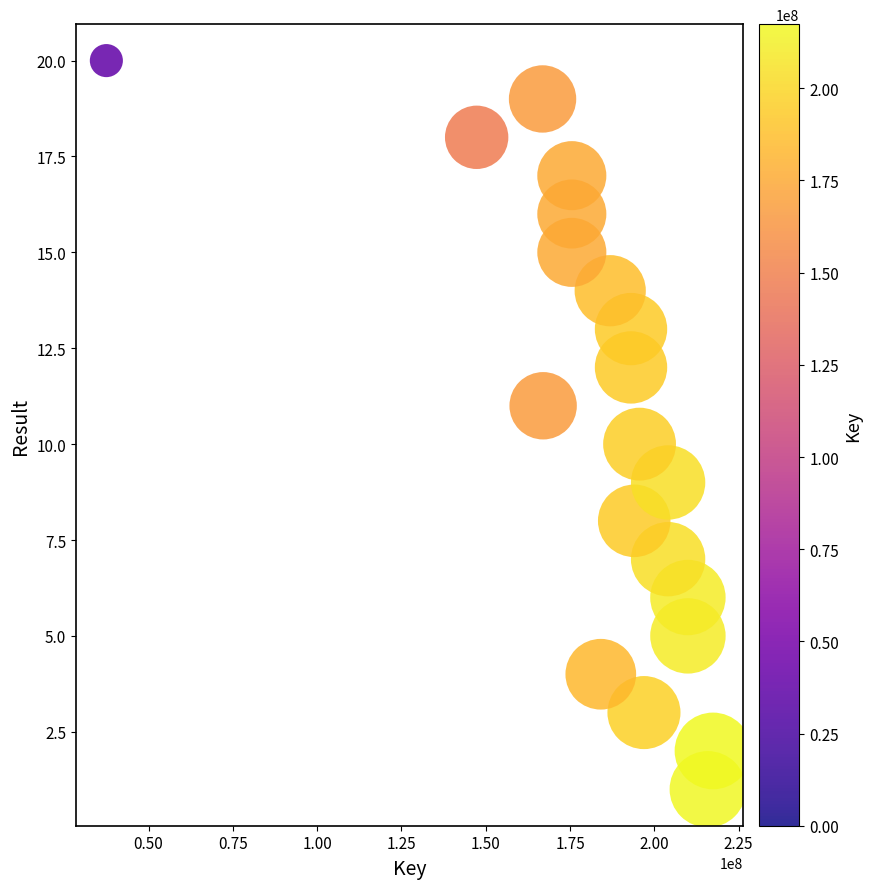

What is the range of X values (max minus min)?

179902829